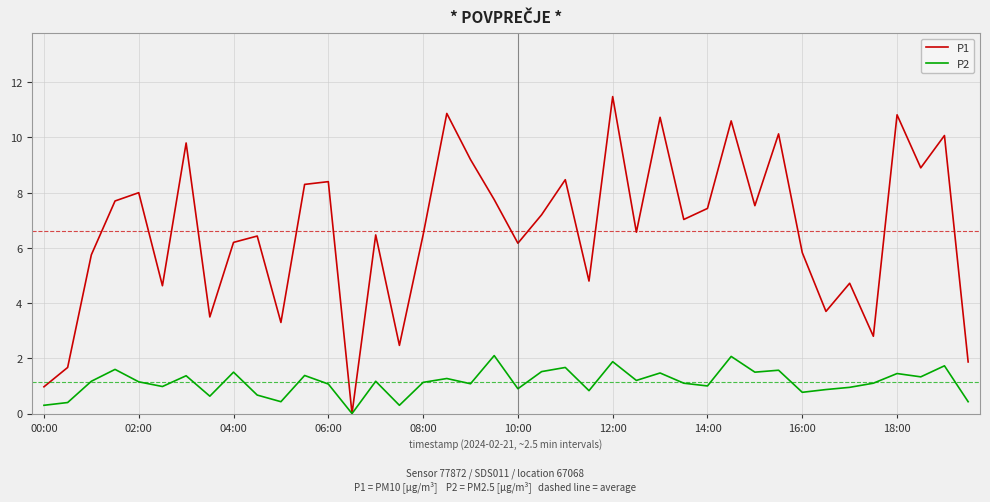

What is the highest value of the P1 series?

11.5